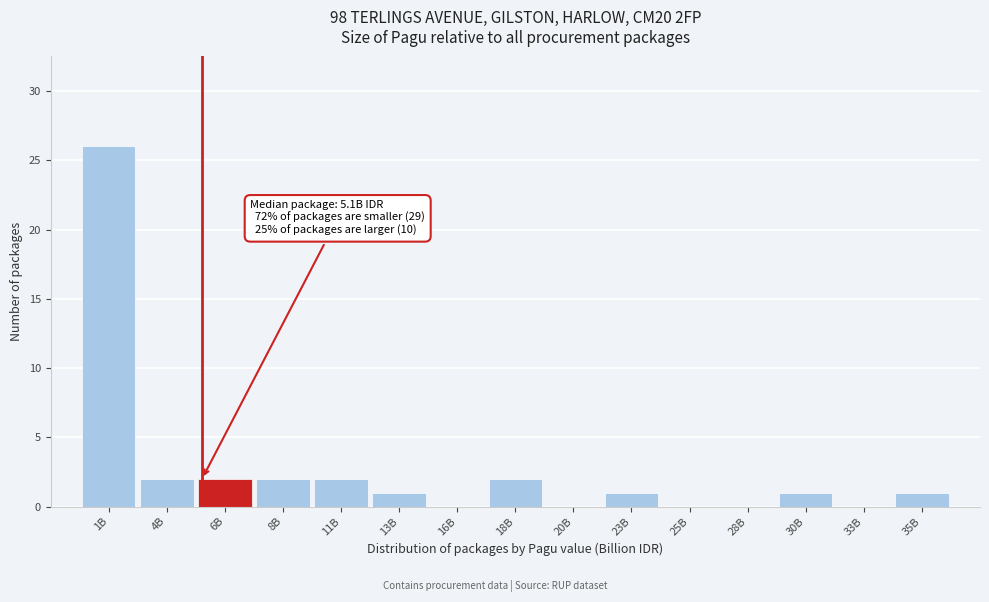

Reading right to left, extract all data points from this chart.

35B=1	33B=0	30B=1	28B=0	25B=0	23B=1	20B=0	18B=2	16B=0	13B=1	11B=2	8B=2	6B=2	4B=2	1B=26